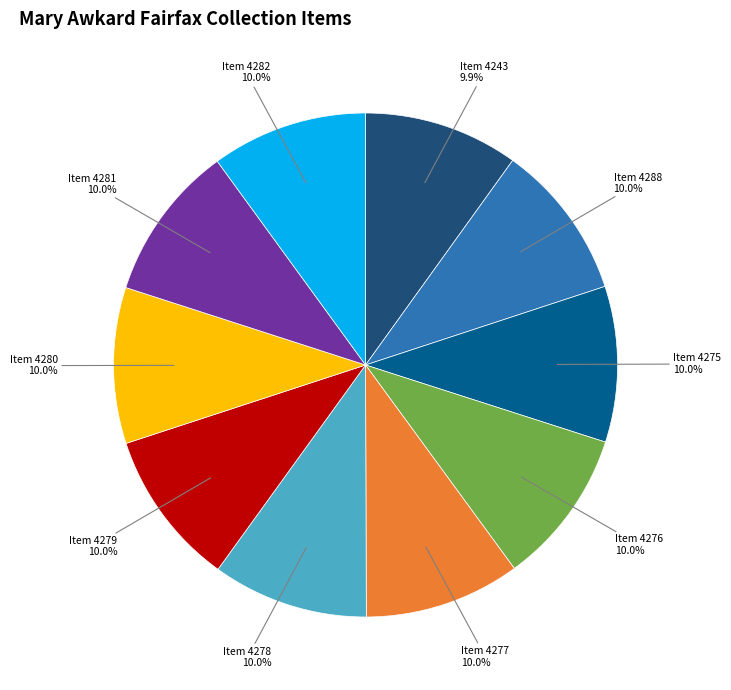

Combined, do Item 4278 and Item 4279 account for over 50%?

No